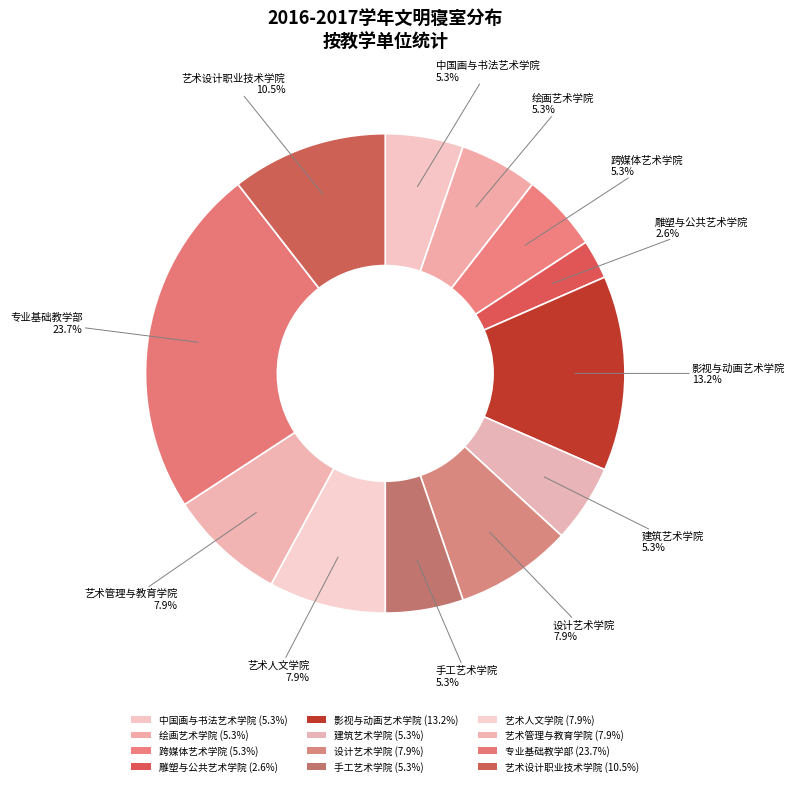

How many slices are in this pie chart?

12